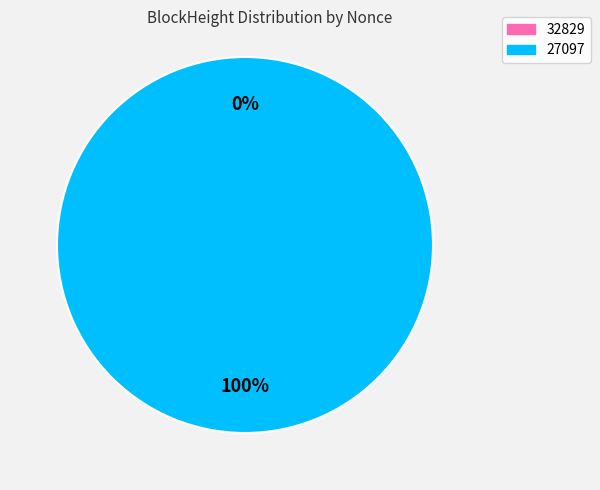

Which category has the smallest portion of the pie?

32829